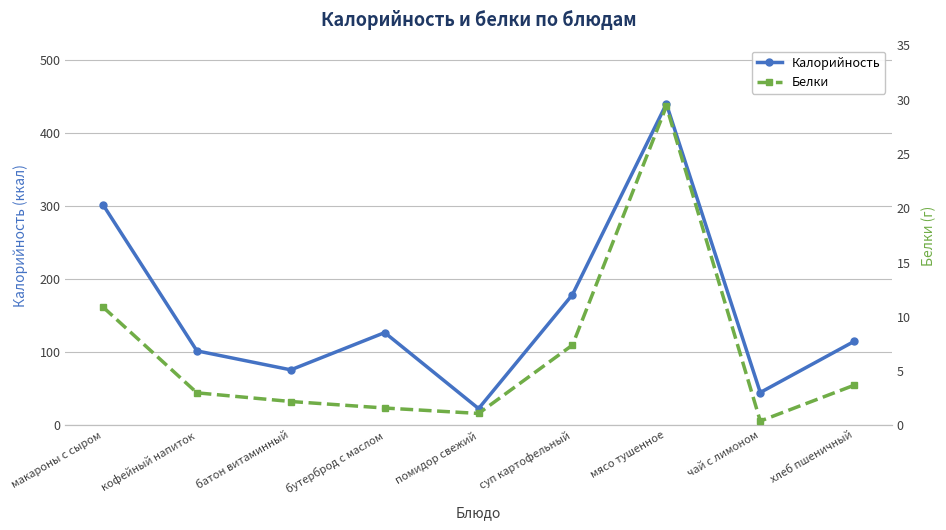

Where is the first local maximum for Калорийность?

бутерброд с маслом